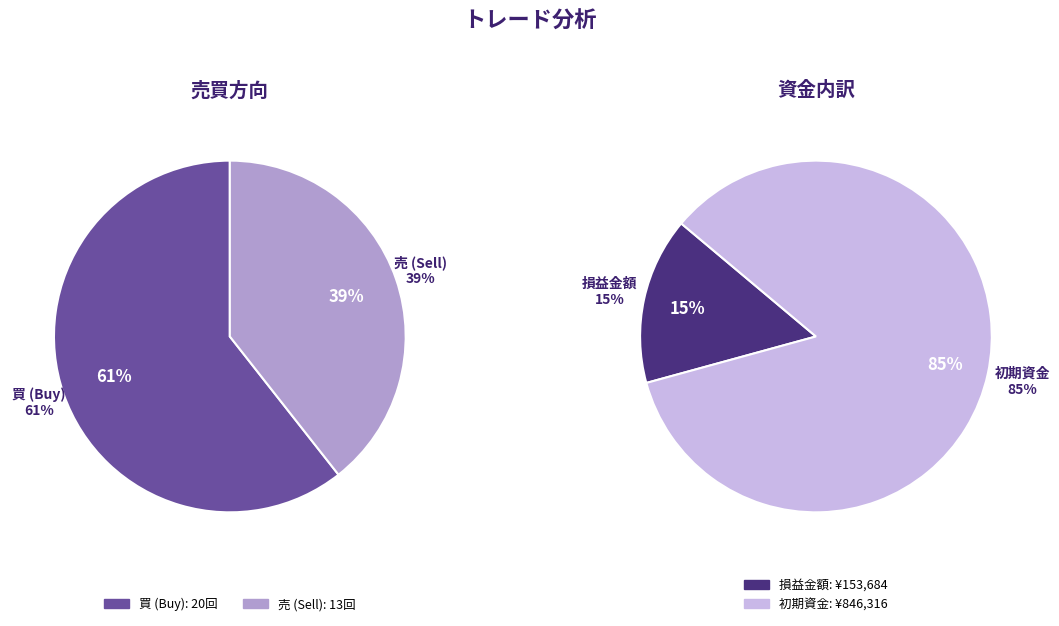

Combined, what portion of the pie is 売 and 買?

100.0%